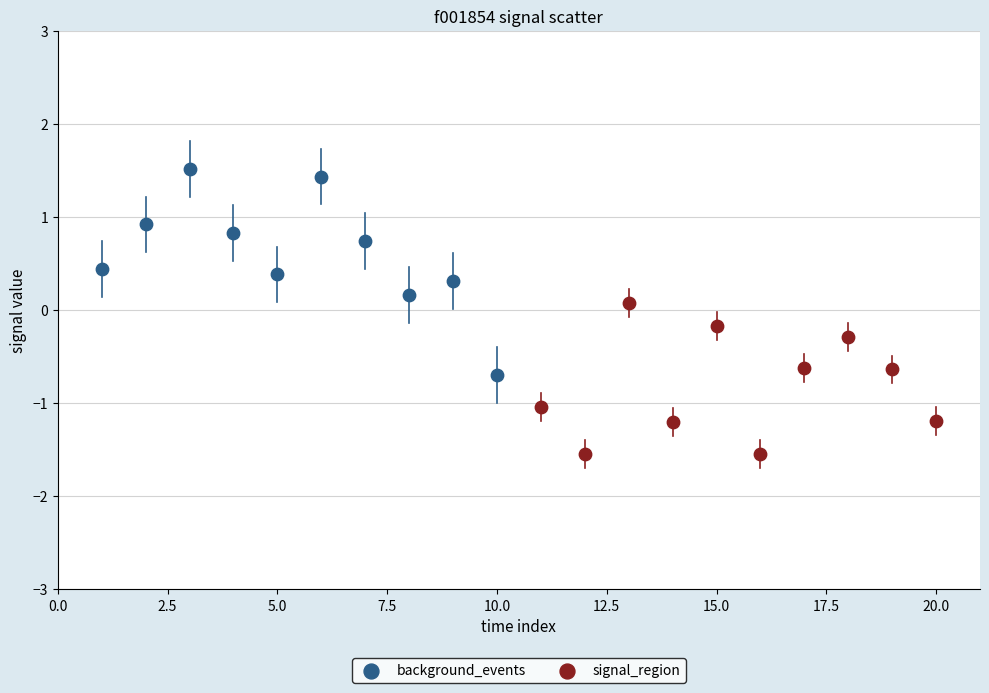

Which series contains the lowest Y value?

signal_region